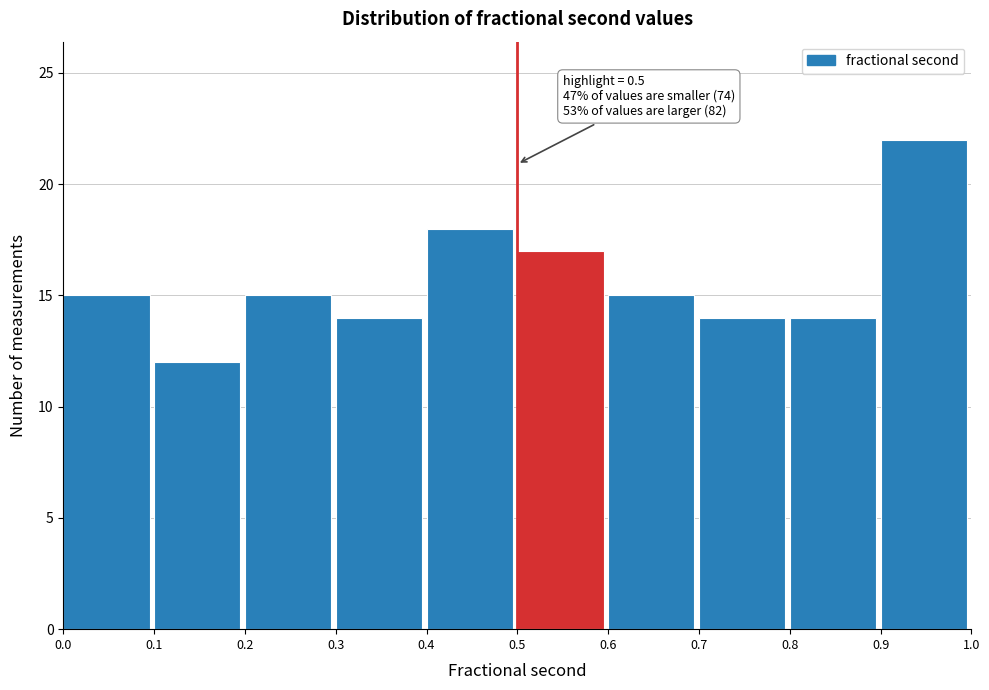

Which range on the x-axis has the tallest bar?

0.9 to 1.0